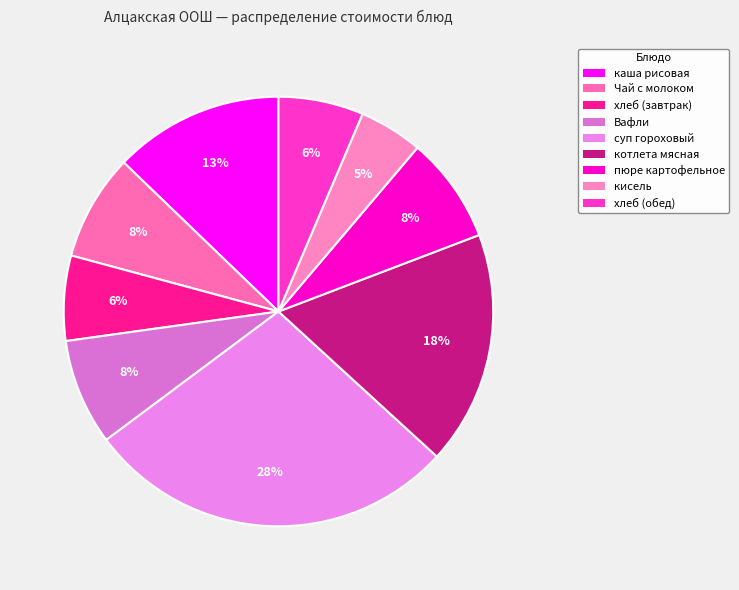

To the nearest percent, what percentage of the pie is хлеб (завтрак)?

6%